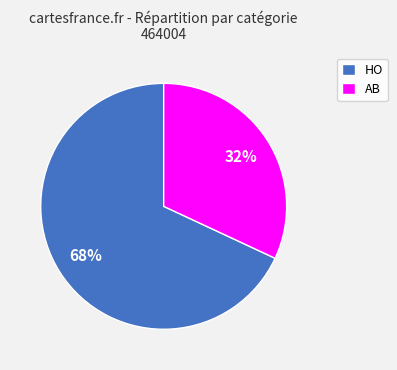

How many slices are in this pie chart?

2